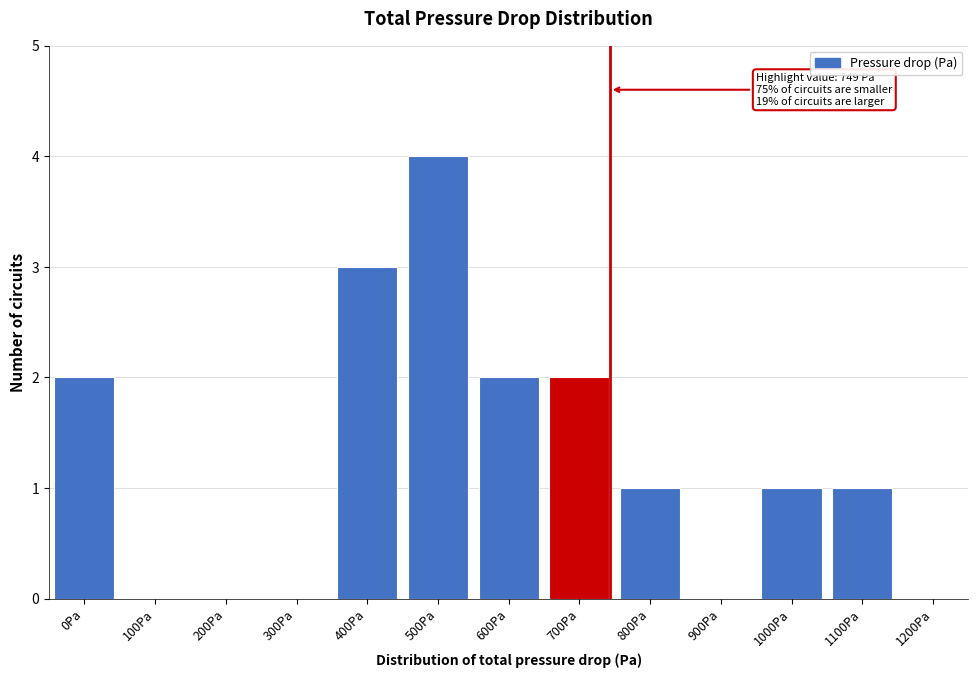

Reading left to right, extract all data points from this chart.

0Pa=2	100Pa=0	200Pa=0	300Pa=0	400Pa=3	500Pa=4	600Pa=2	700Pa=2	800Pa=1	900Pa=0	1000Pa=1	1100Pa=1	1200Pa=0